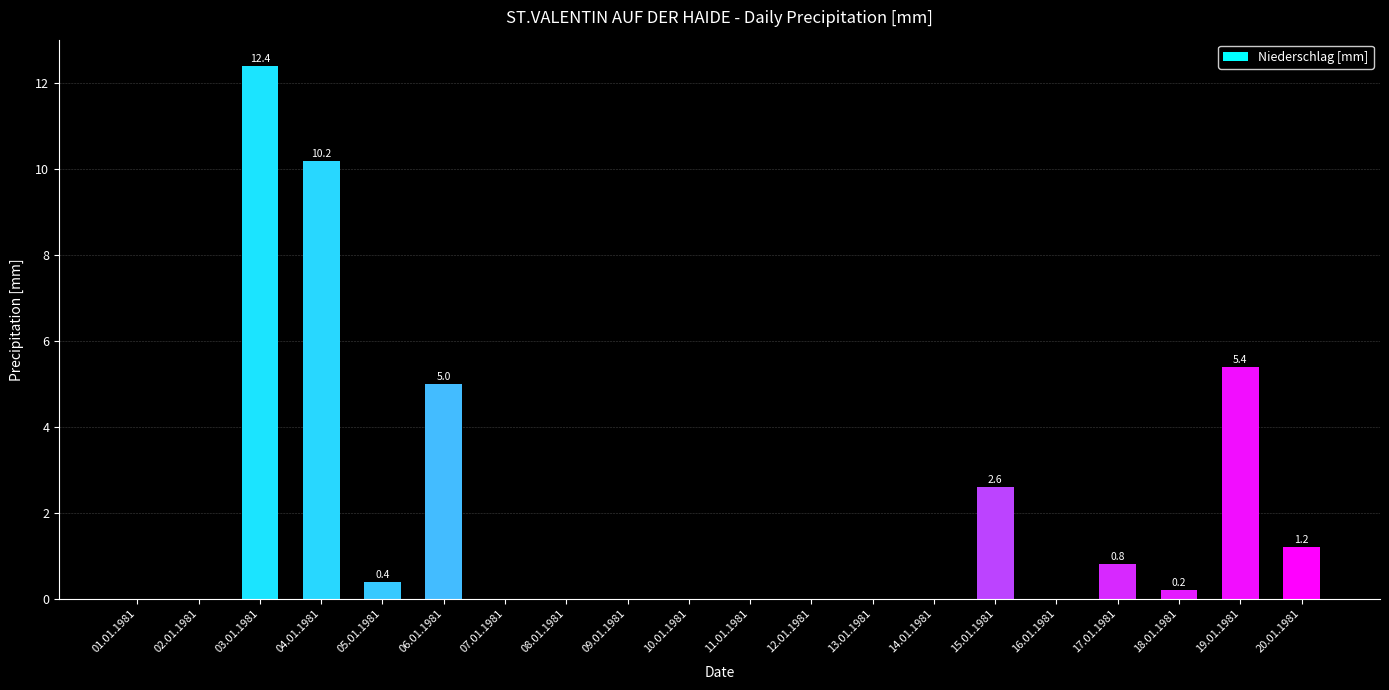

Which category has the highest value across all series?

03.01.1981